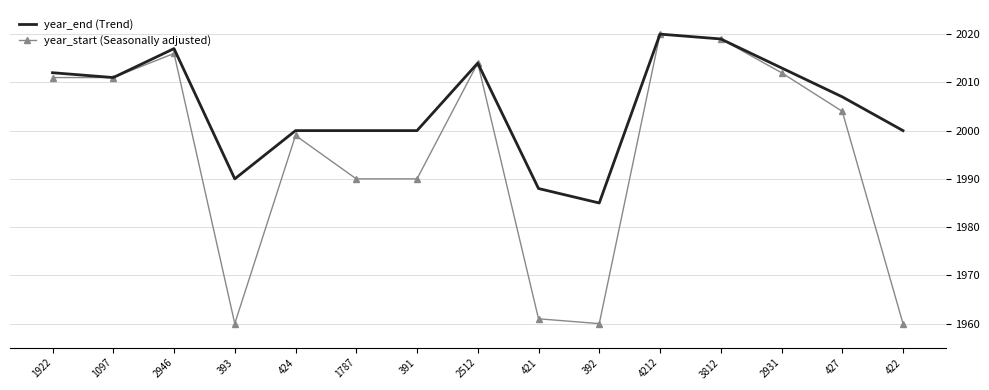

What is the maximum value shown in the chart?

2020